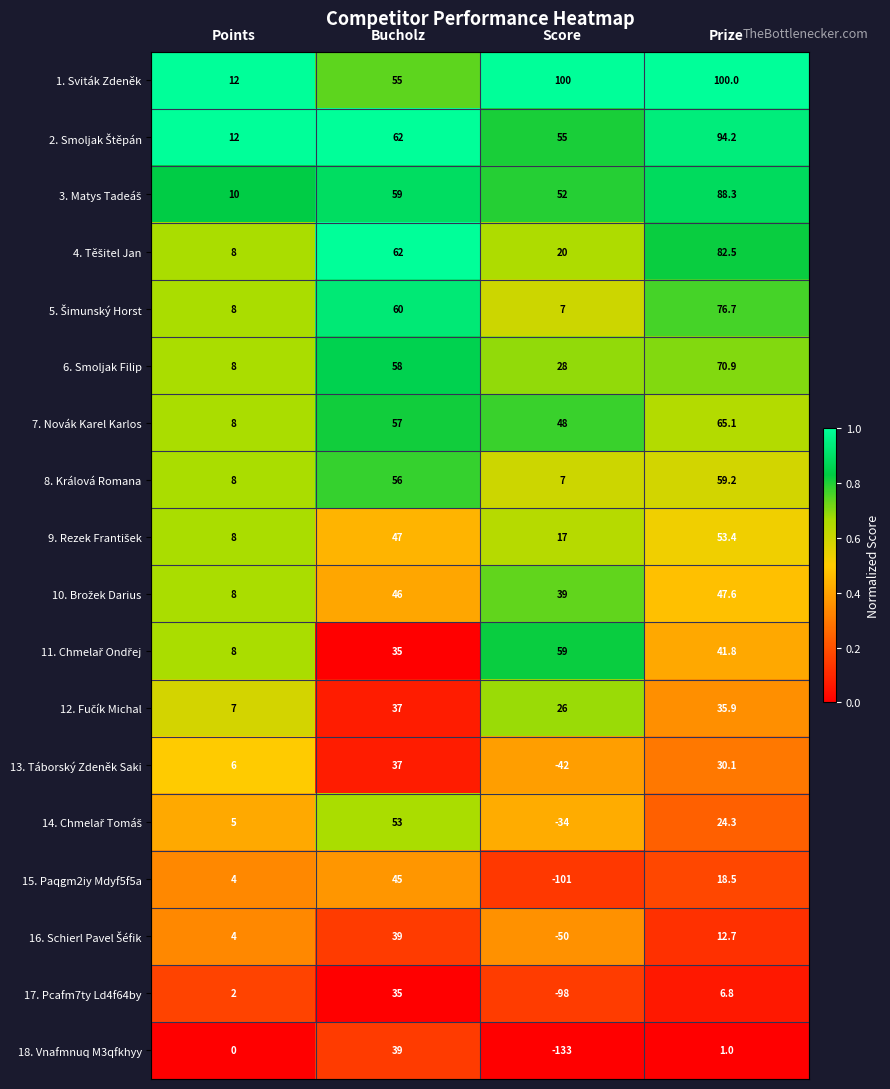

At which category is the sum across all series the highest?

Prize